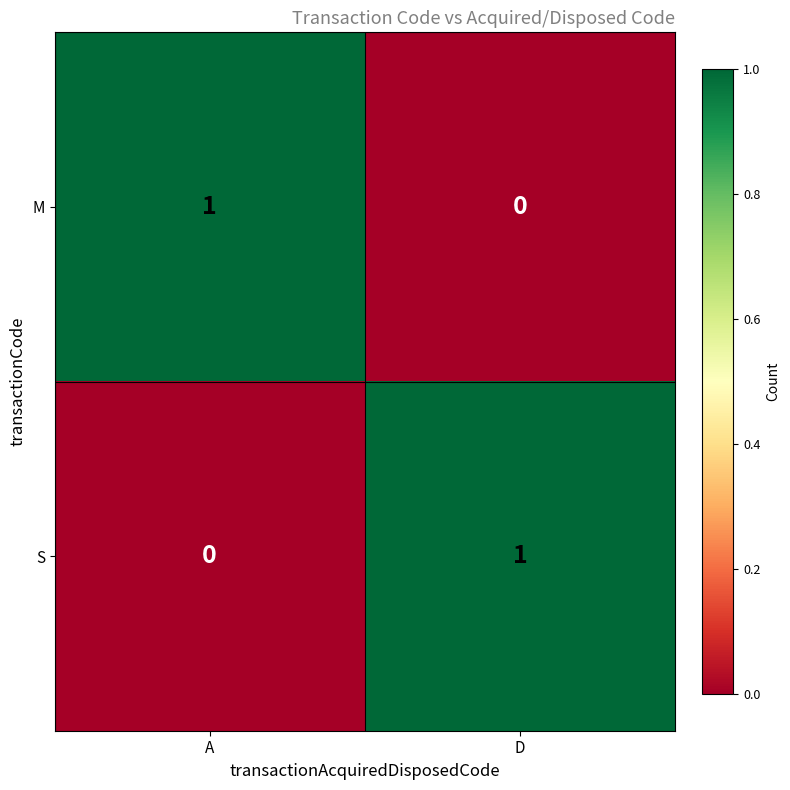

Is it true that S equals 0 at D?

False